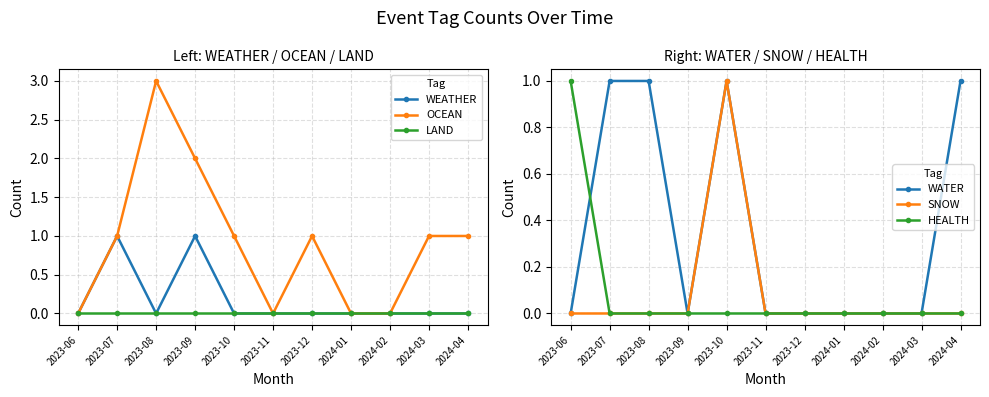

What are all the series names shown in the legend?

WEATHER, OCEAN, LAND, WATER, SNOW, HEALTH